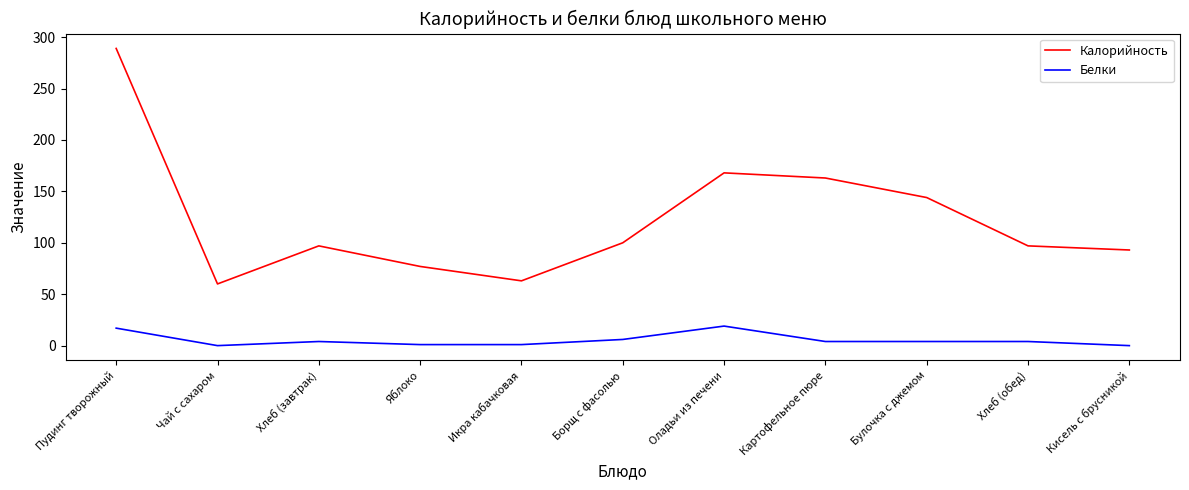

Is it true that Белки equals -11 at Кисель с брусникой?

False